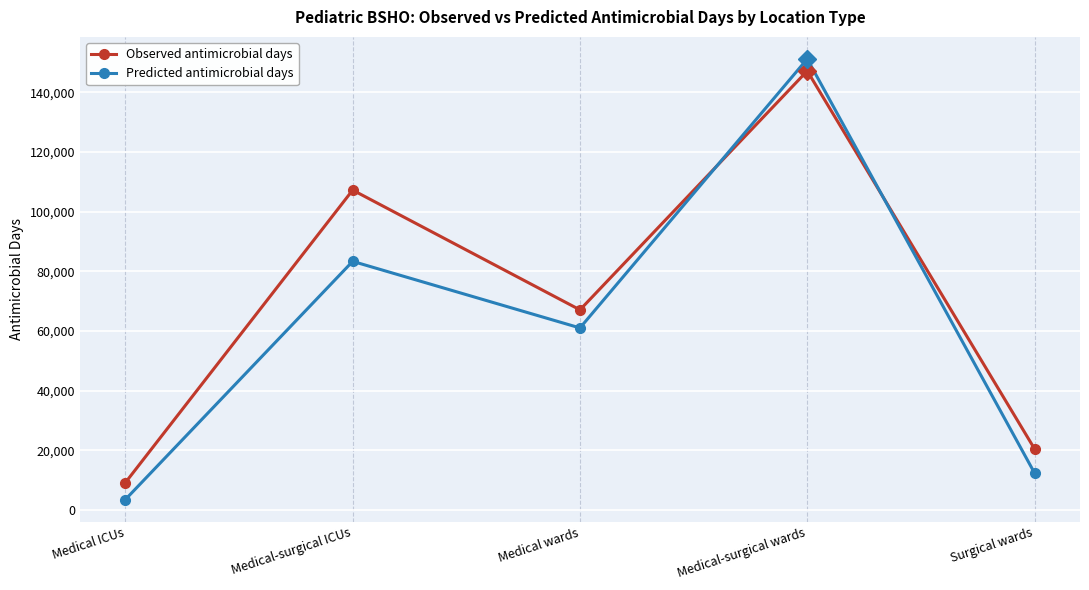

What is the label of the 2nd point from the right?

Medical-surgical wards